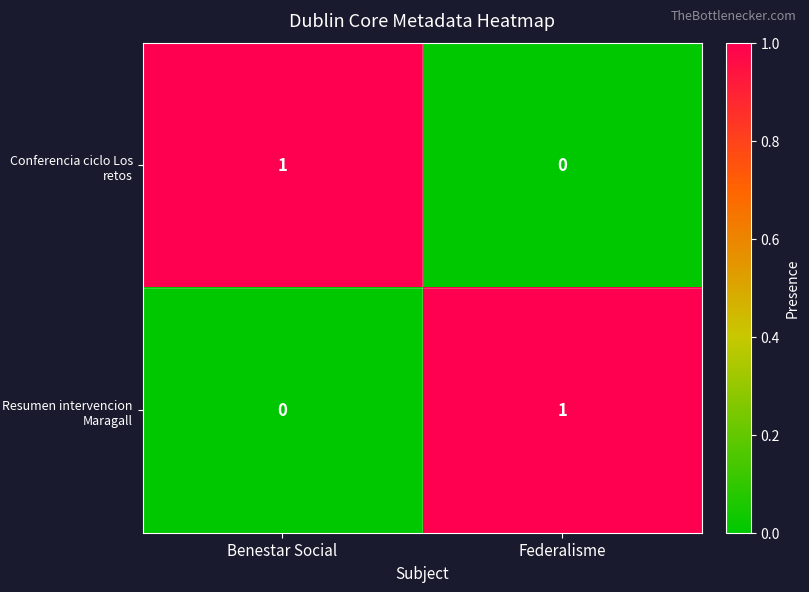

Rank the series at Benestar Social from highest to lowest value.

Conferencia ciclo Los retos, Resumen intervencion Maragall